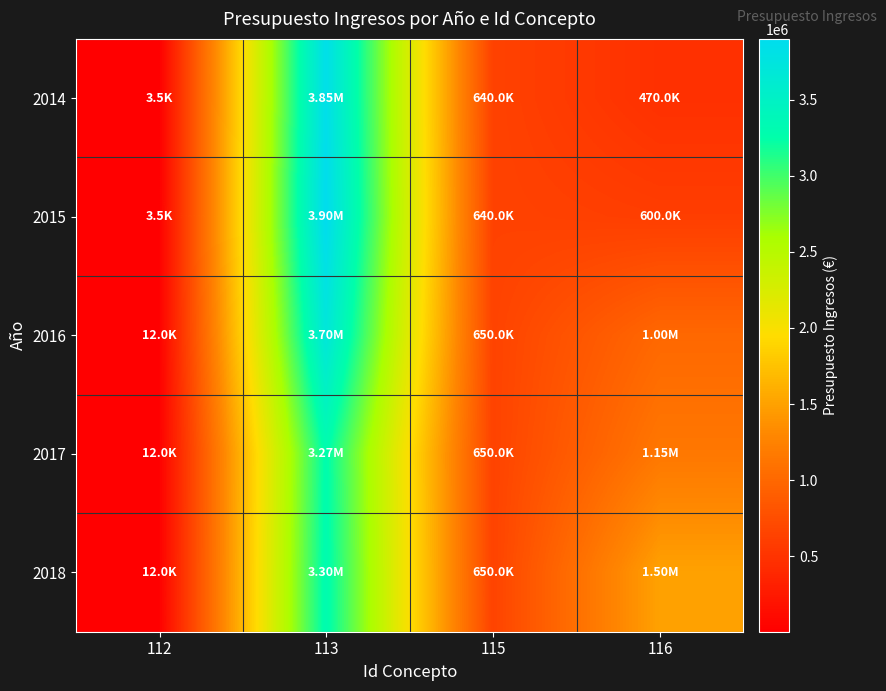

Which has a higher value, 113 or 112?

113